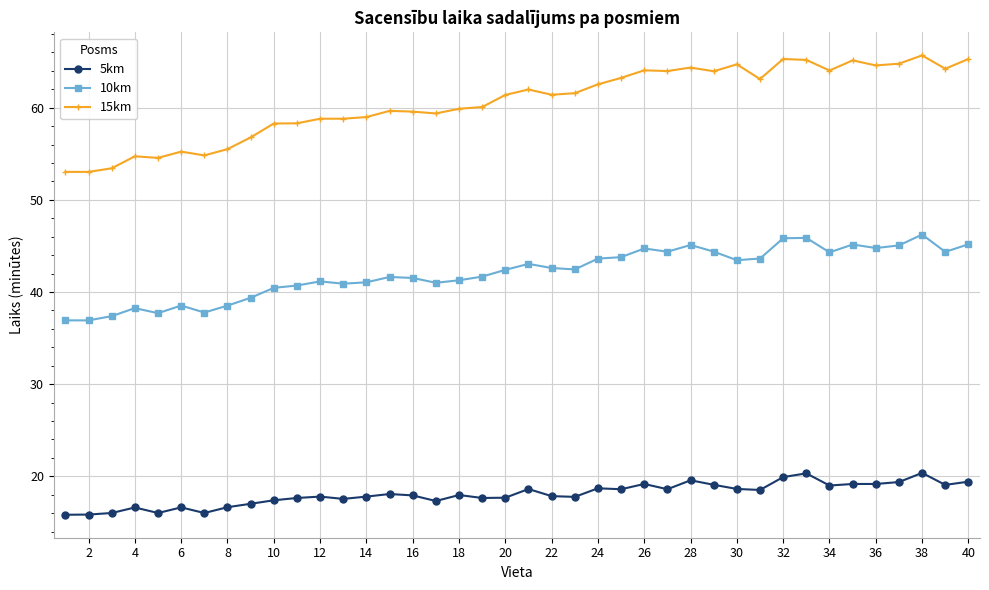

What are all the series names shown in the legend?

5km, 10km, 15km